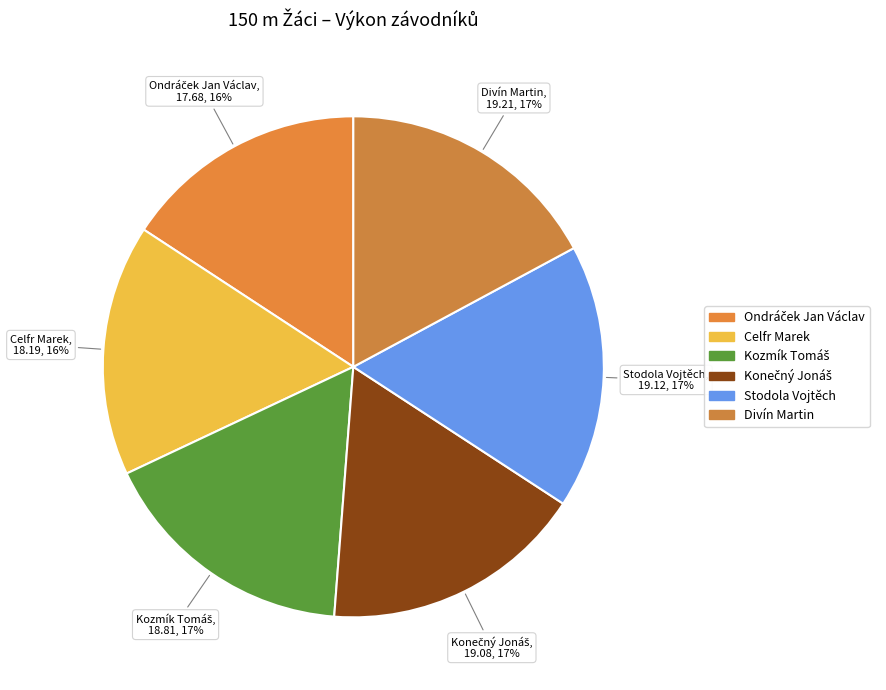

How many segments does this pie chart have?

6